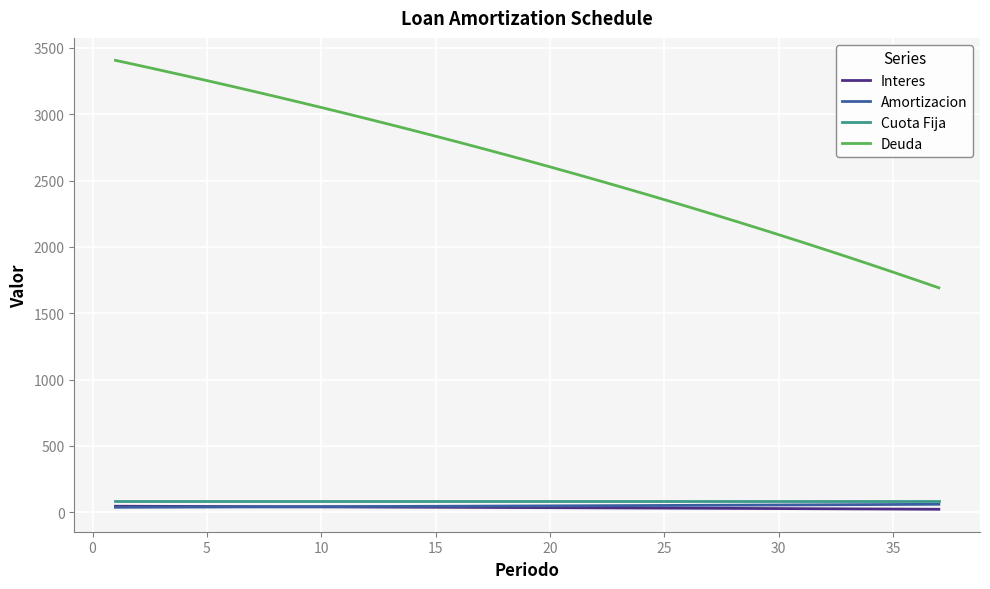

Which series has the widest spread of values?

Deuda